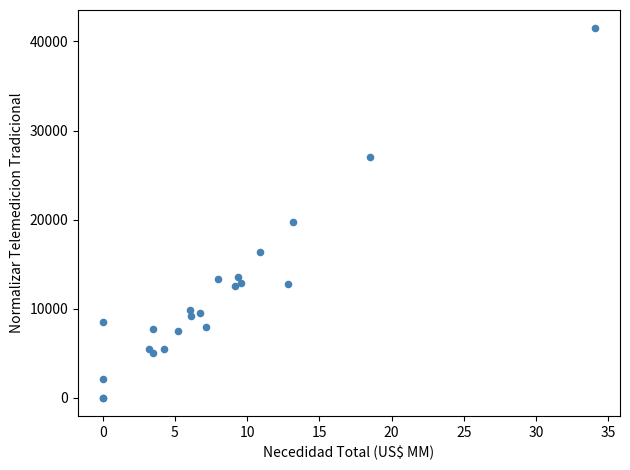

What Y value in the scatter plot is closest to 20732?

19727.0